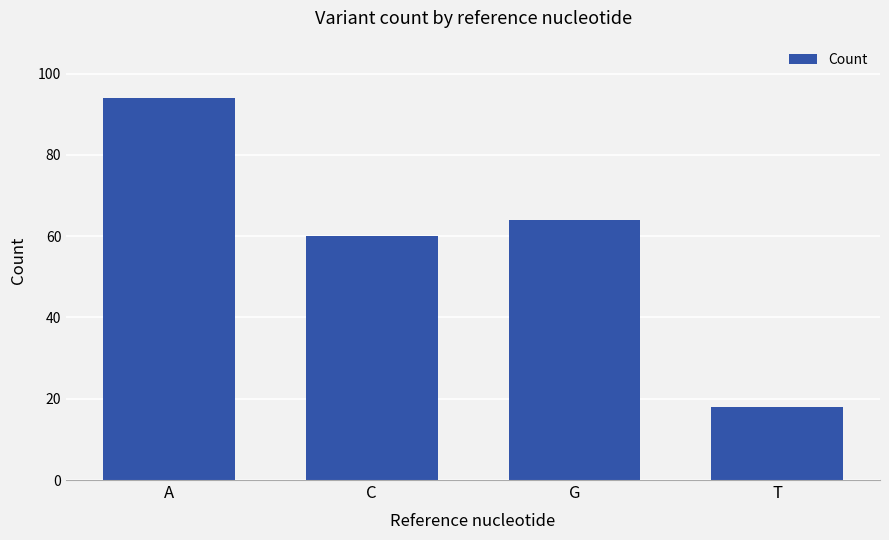

What value does the data have at G?

64